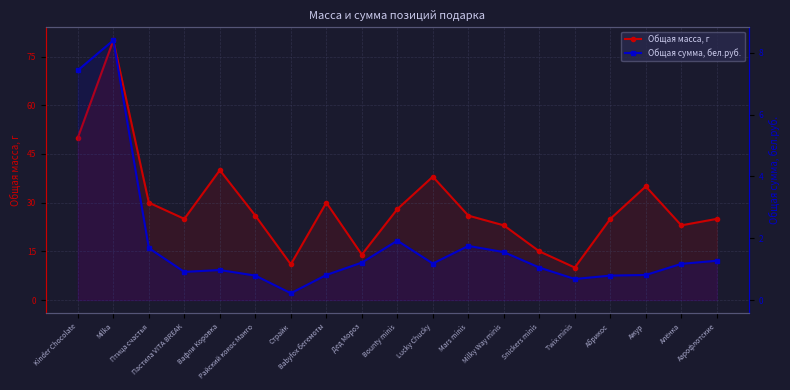

True or false: Общая сумма, бел.руб. has a value of 0.9 at Пастила VITA BREAK.

True